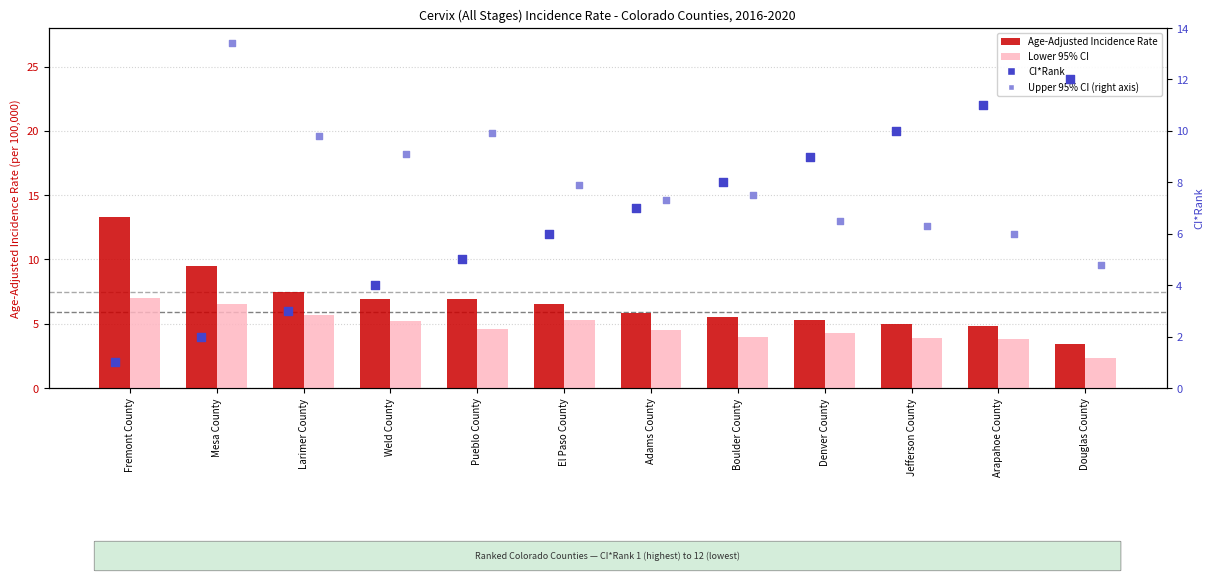

Which series has the largest total across all categories?

Upper 95% CI (right axis)